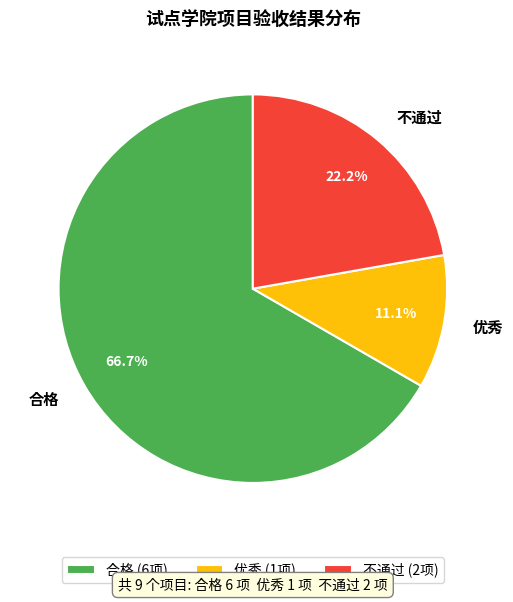

To the nearest percent, what is the combined percentage of 优秀 and 合格?

78%